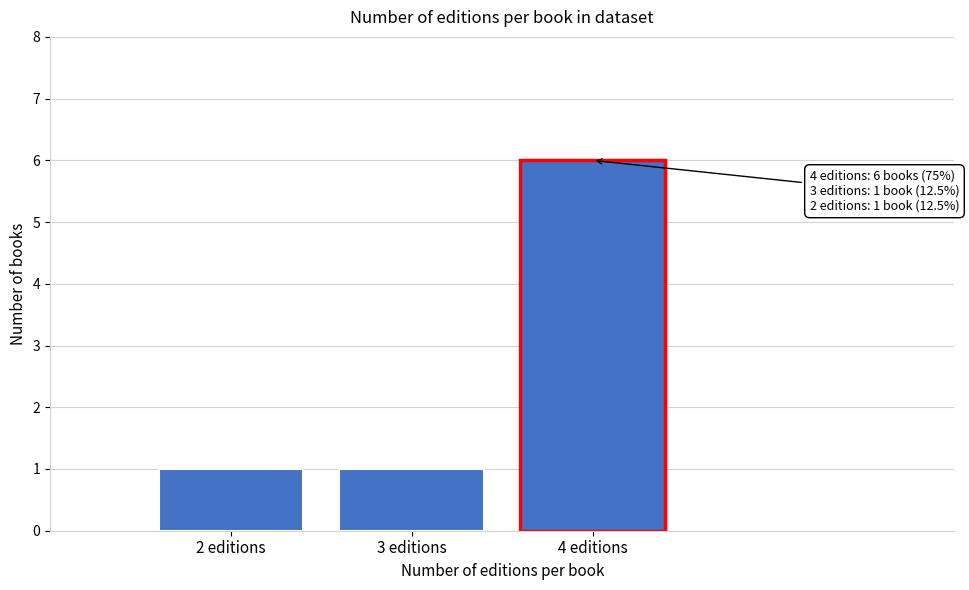

Reading right to left, transcribe all the data shown in this chart.

4 editions=6	3 editions=1	2 editions=1